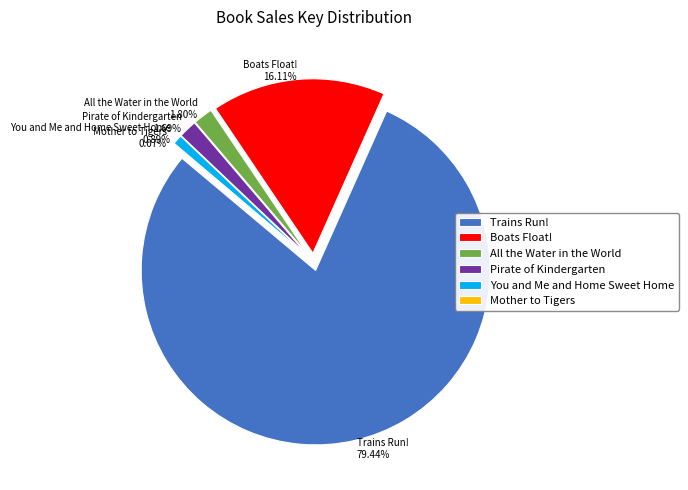

True or false: Pirate of Kindergarten accounts for 2% of the total.

True